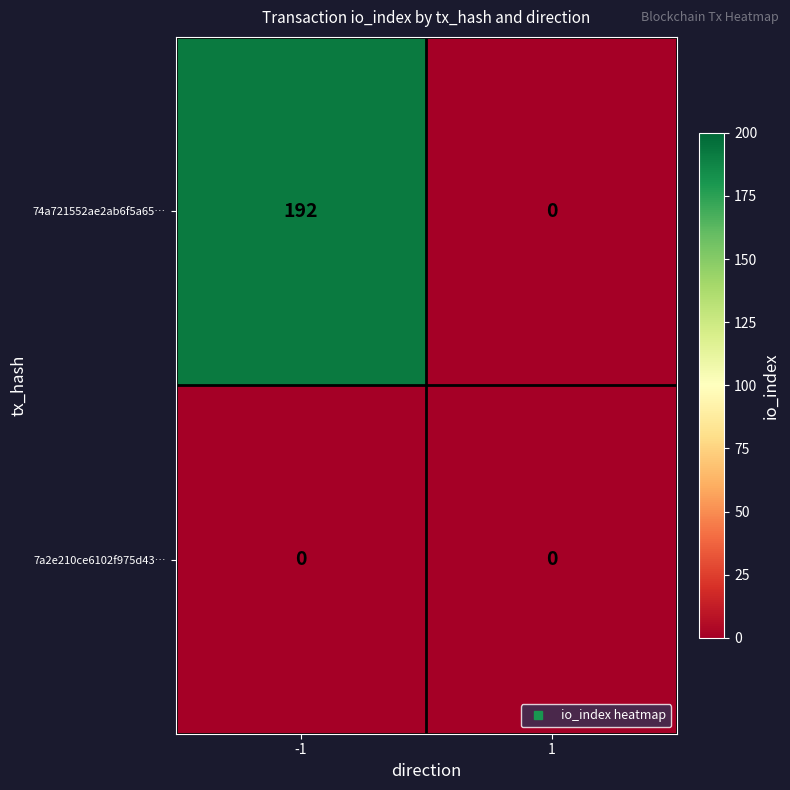

Which series has the largest total across all categories?

74a721552ae2ab6f5a65…